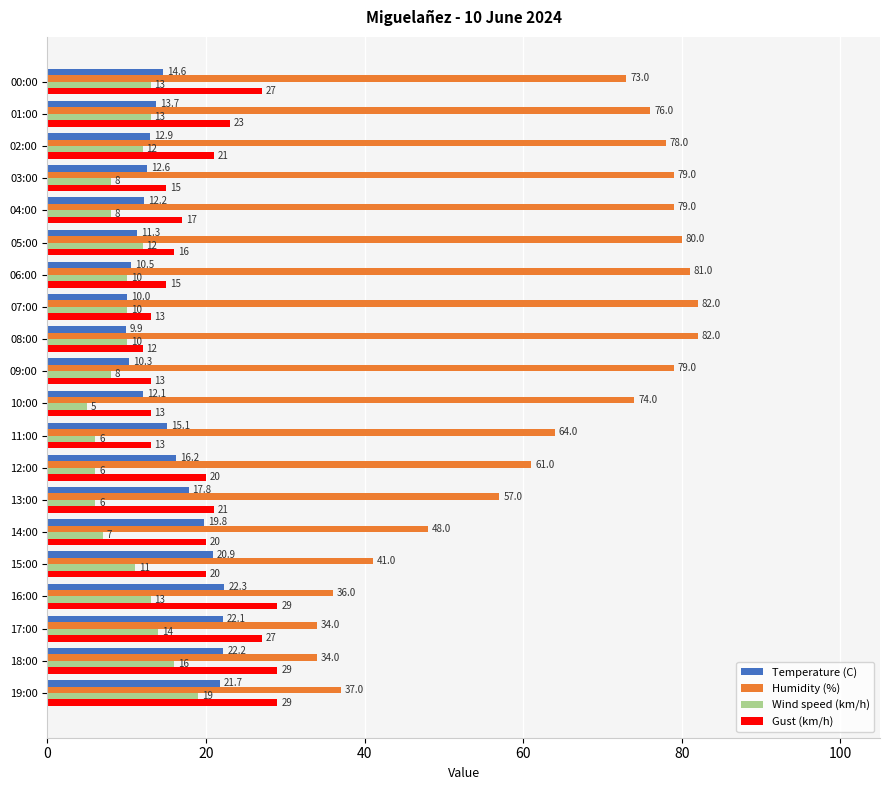

What is the sum of all Gust (km/h) values?

393.0